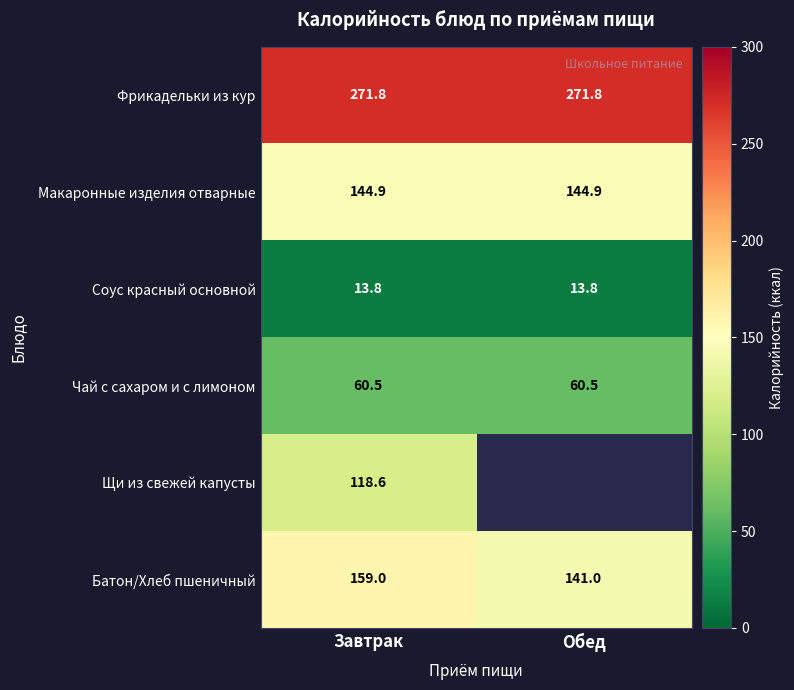

Is the value of Чай с сахаром и с лимоном at Завтрак greater than the value of Соус красный основной at Обед?

Yes